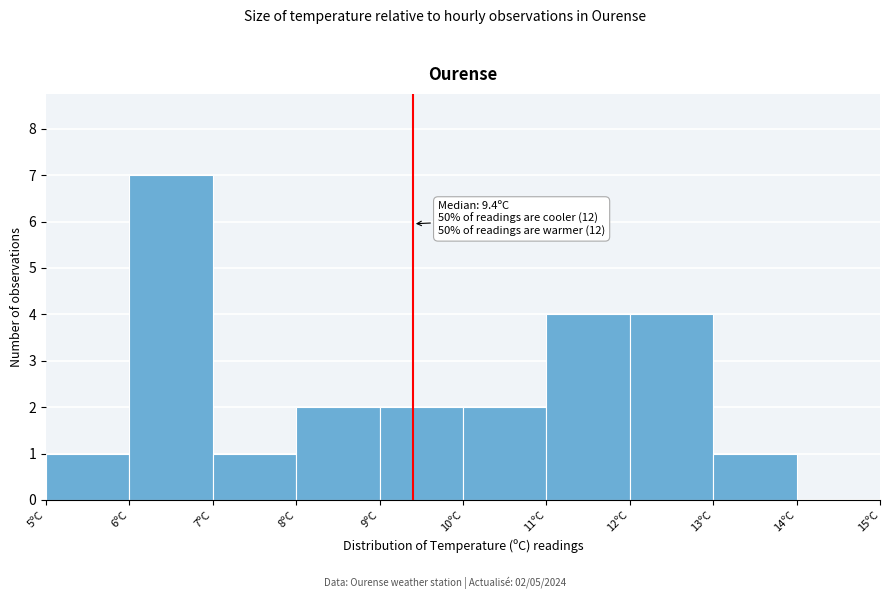

Which range on the x-axis has the tallest bar?

6 to 7